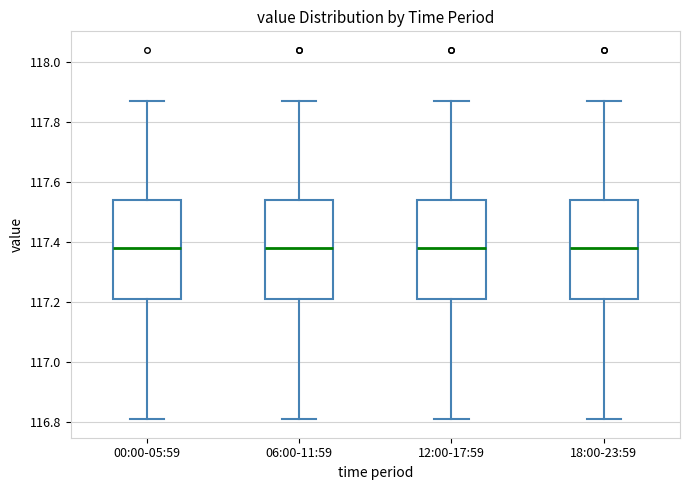

Where is the upper edge of the box for 18:00-23:59 on the y-axis? The values are not printed on the chart, so give them approximately, as read against the axis.

117.54